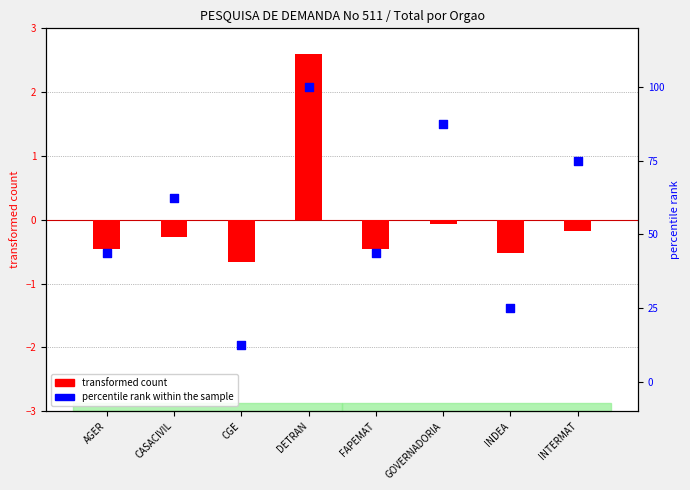

What is the total value across all series at CGE?

11.8